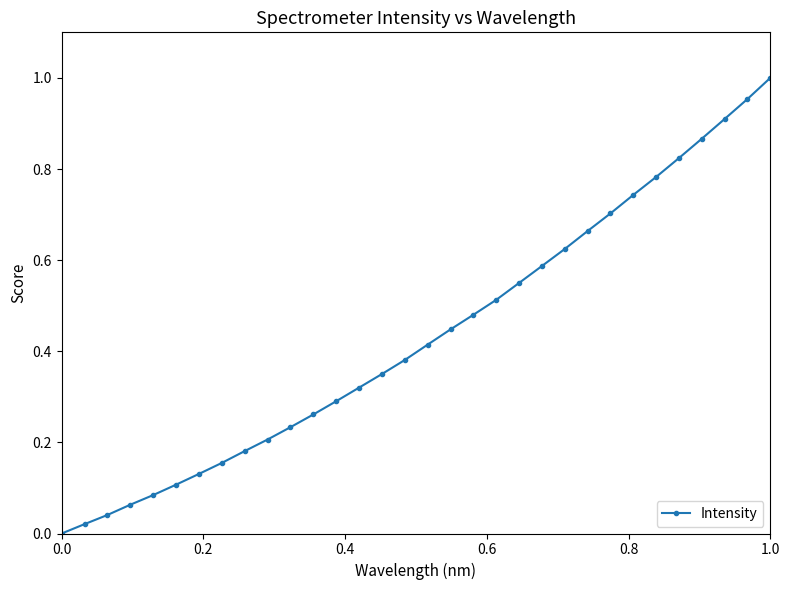

Does the chart display data point markers on the line(s)?

Yes